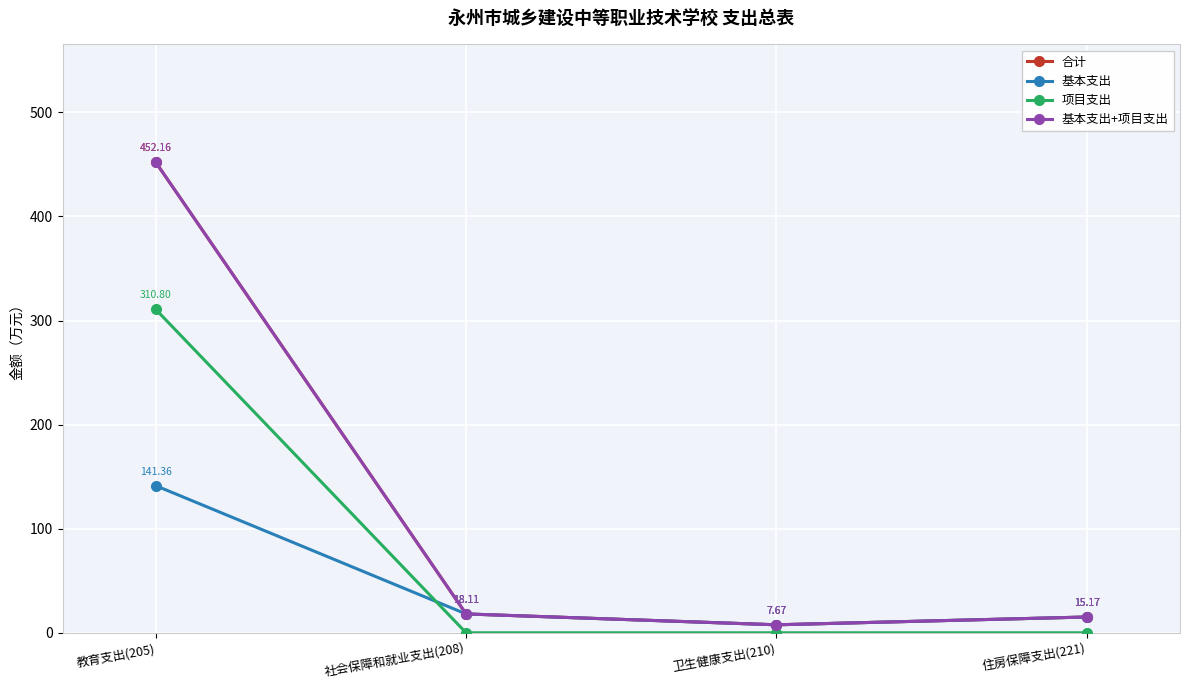

Is it true that 项目支出 equals 189.7 at 社会保障和就业支出(208)?

False